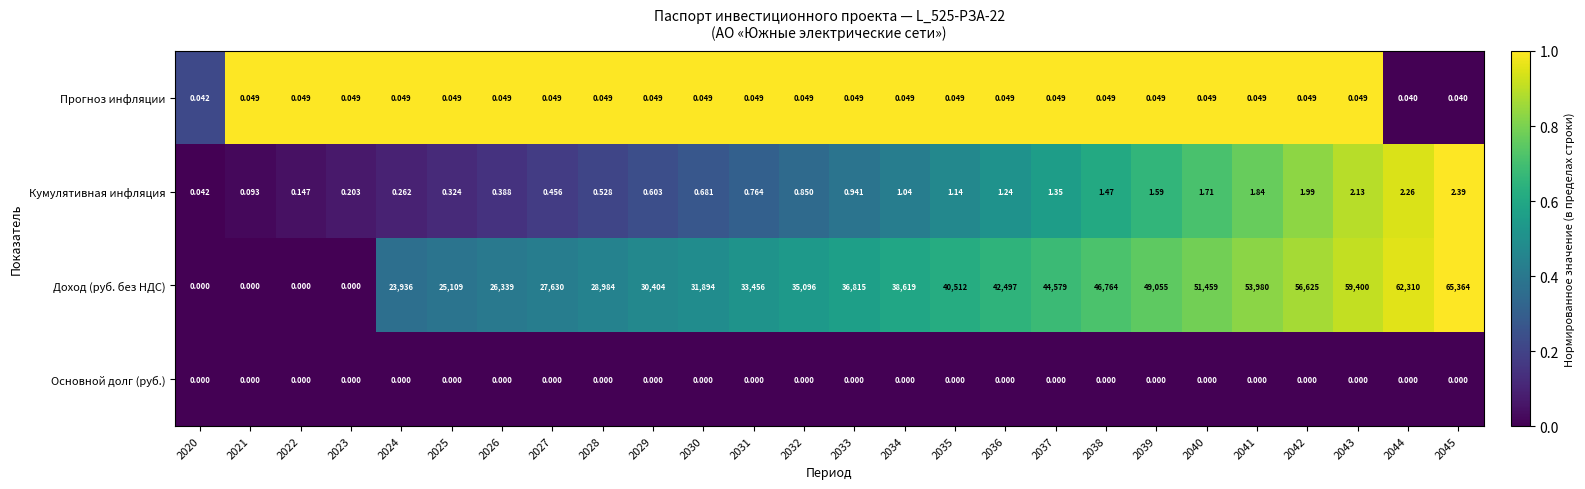

What is the total value across all series at 2038?

46765.5